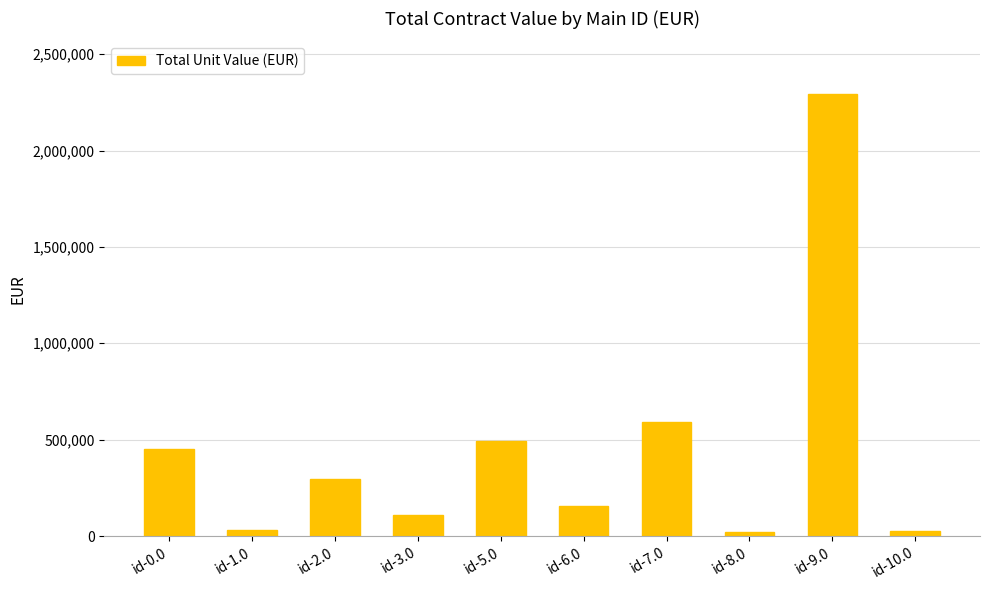

At which label is the value closest to 1155941?

id-7.0